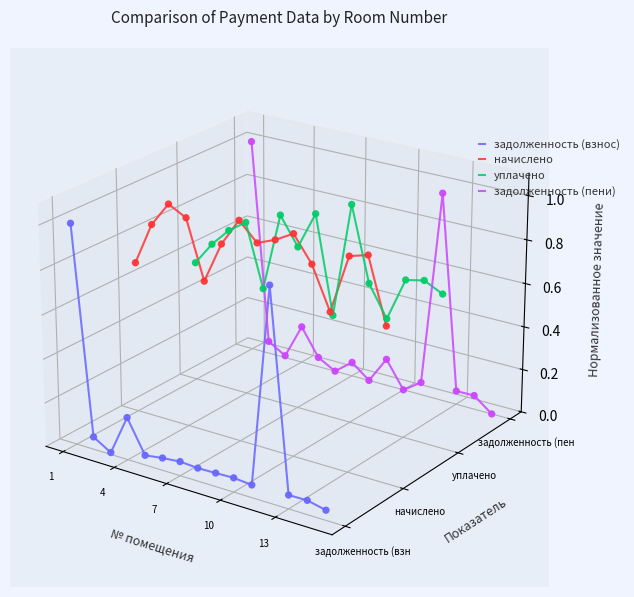

At how many categories does at least one series exceed 0?

15